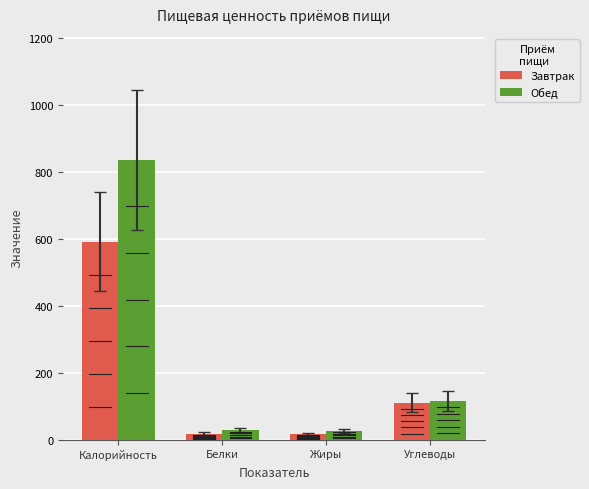

How many values in the Обед series are below 116?

2